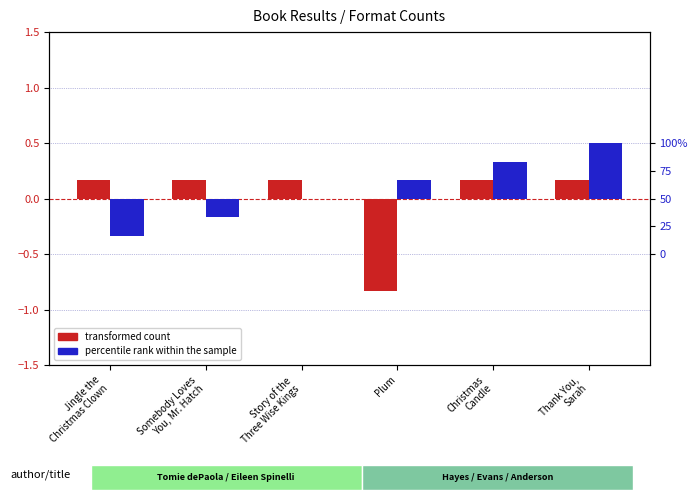

What is the difference between the maximum and minimum values in the transformed count series?

1.0